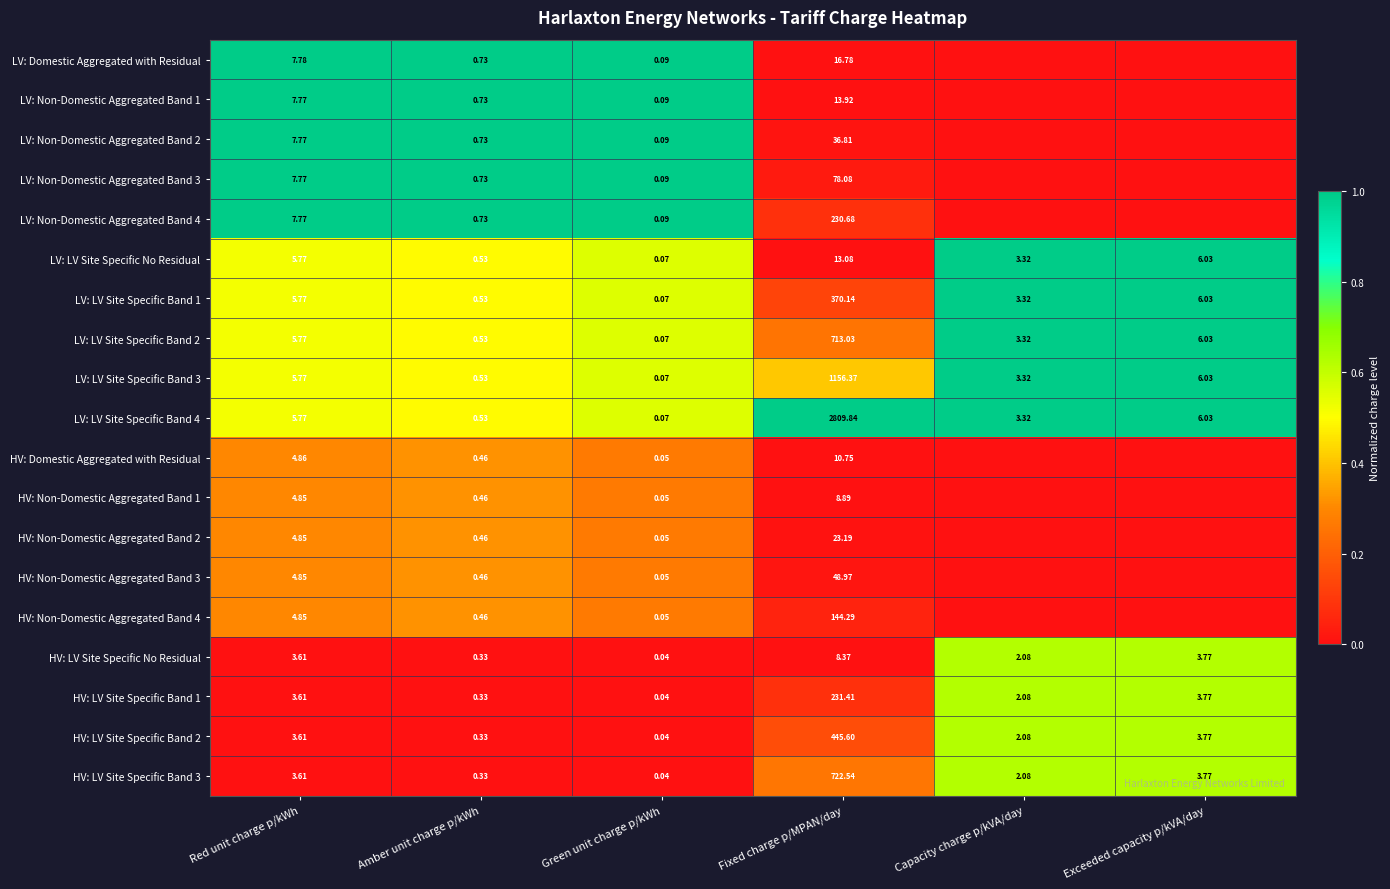

Which category has the lowest value in the HV: LV Site Specific No Residual series?

Green unit charge p/kWh